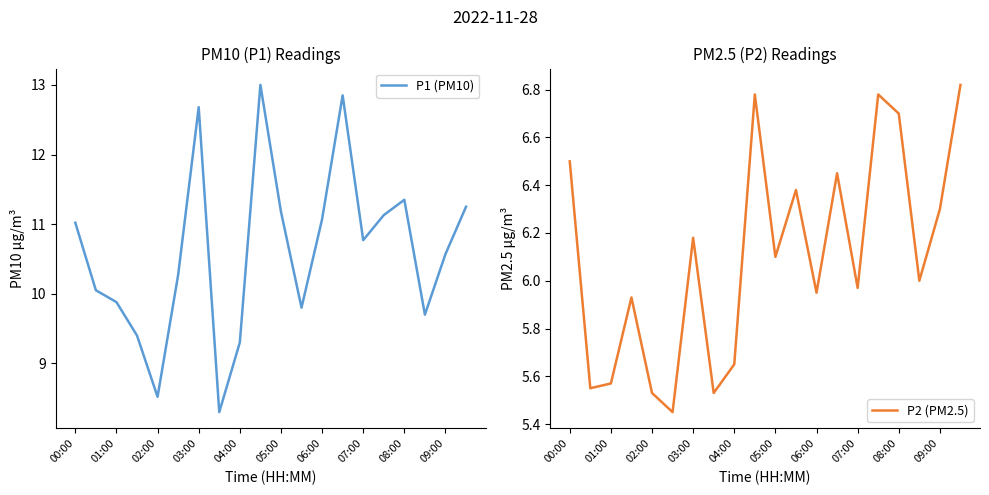

What is the minimum value for P1 (PM10)?

8.3